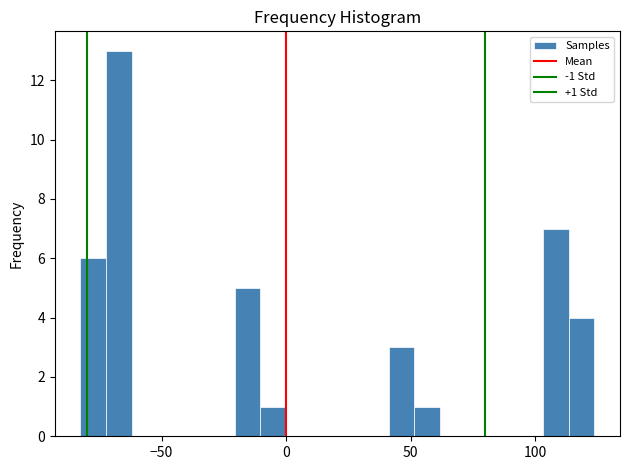

Read against the x-axis, roughly where is the centre of the tallest bar?

-65